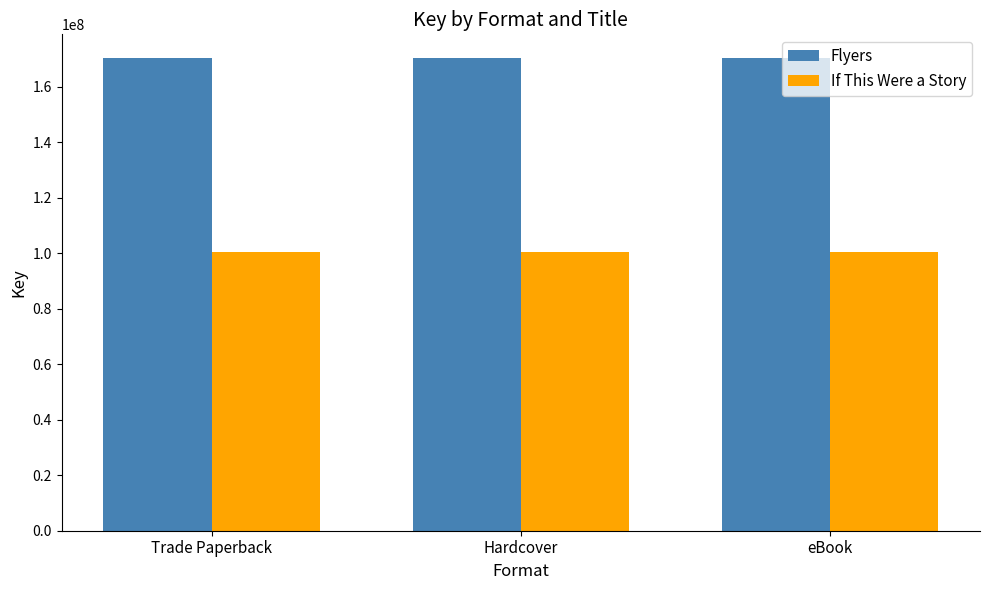

What is the total value across all series at Hardcover?

271069108